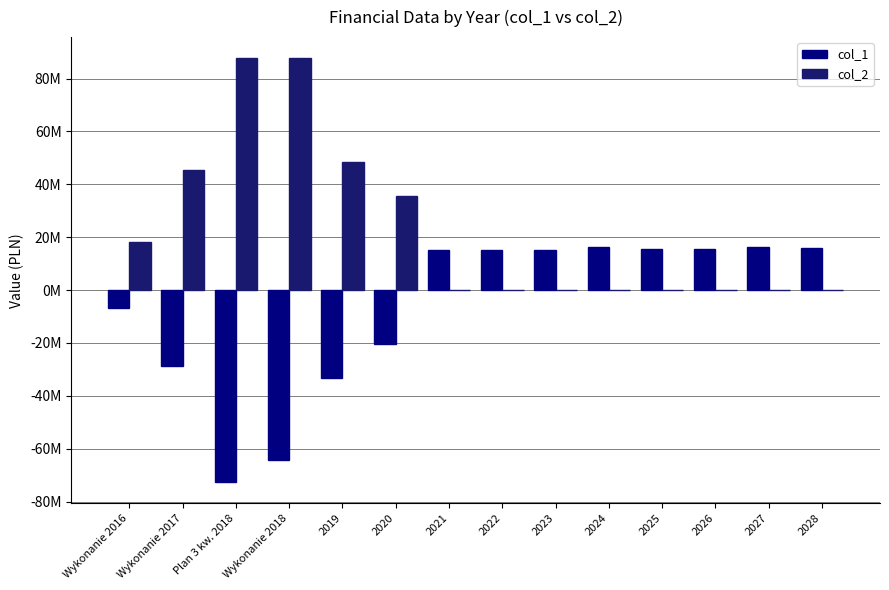

Are the bars horizontal?

No